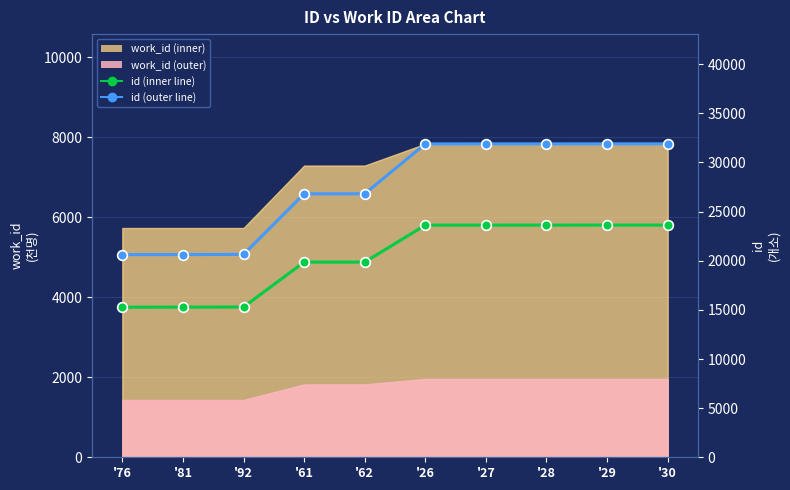

Between '62 and '30, which series saw the biggest shift?

id (outer line)